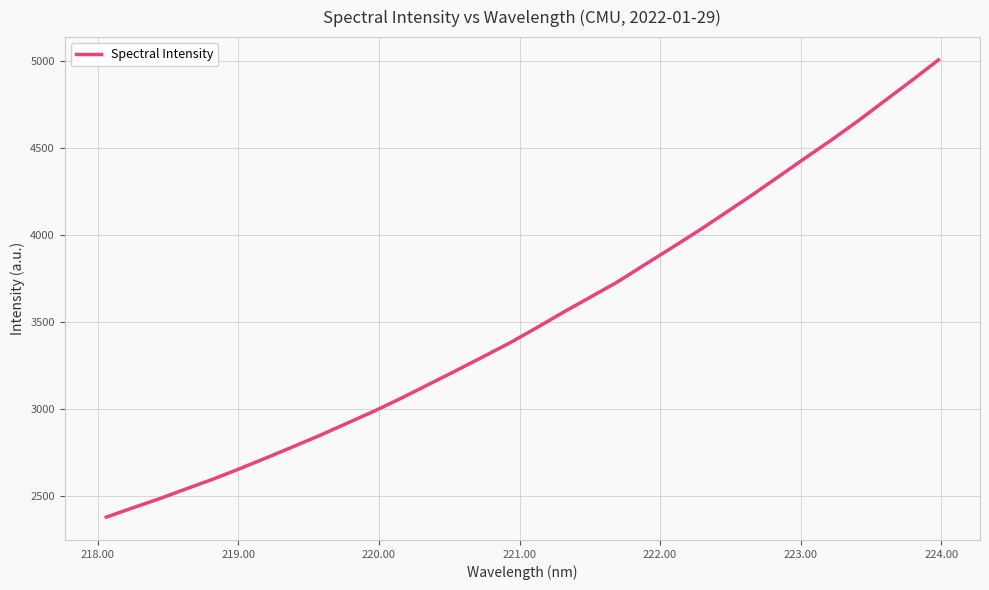

True or false: the data has more than 1 interior local peaks.

False